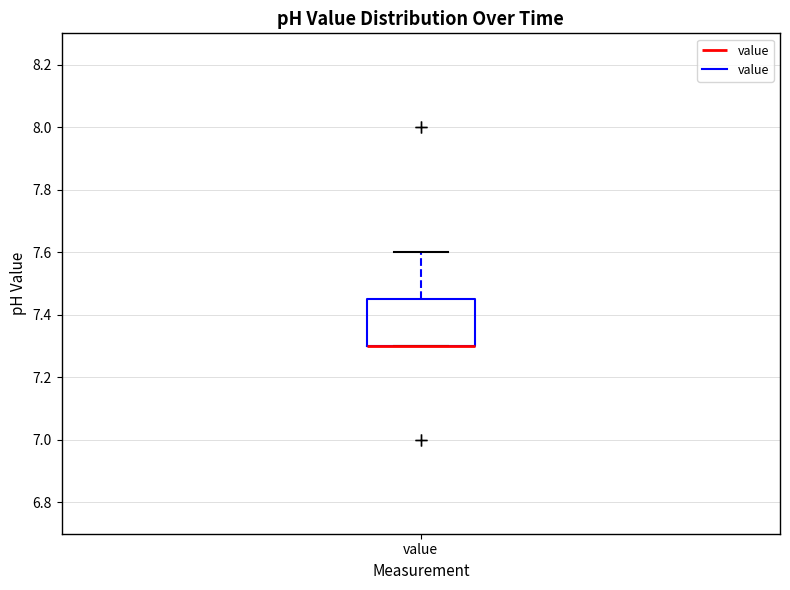

Where does the upper whisker of the box for value end on the y-axis? The values are not printed on the chart, so give them approximately, as read against the axis.

7.60